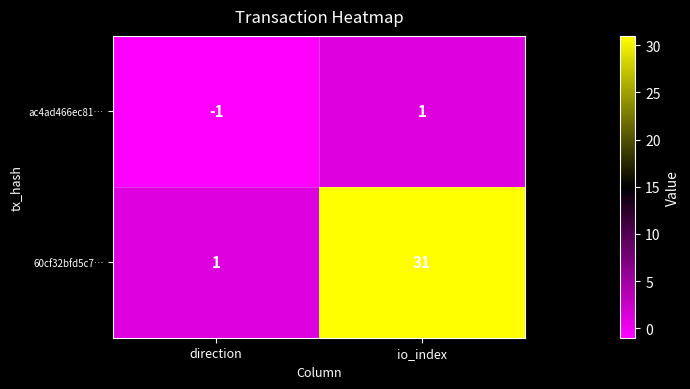

At which label is 60cf32bfd5c7… closest to 16?

direction